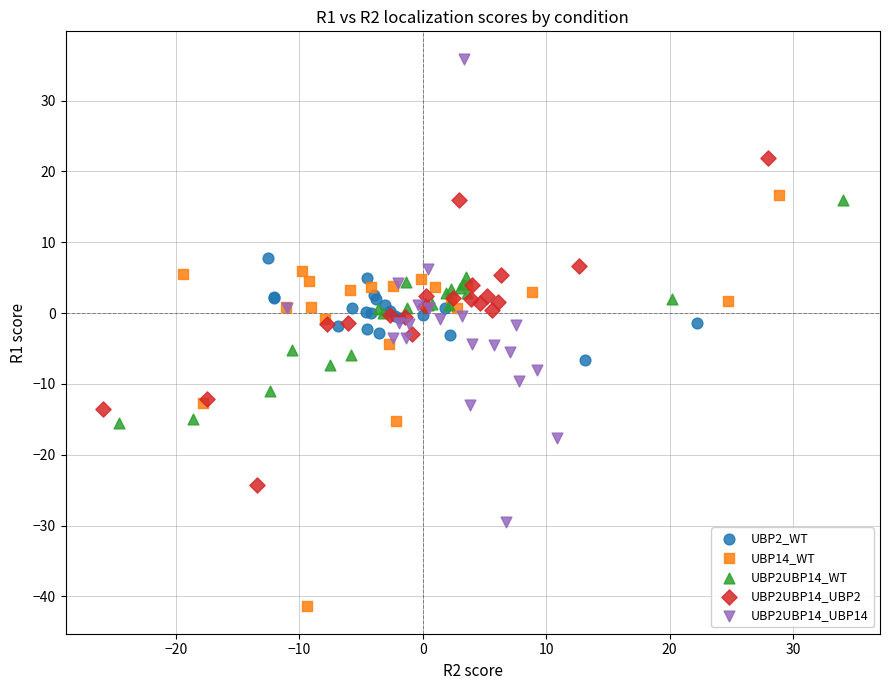

Which series contains the highest Y value?

UBP2UBP14_UBP14